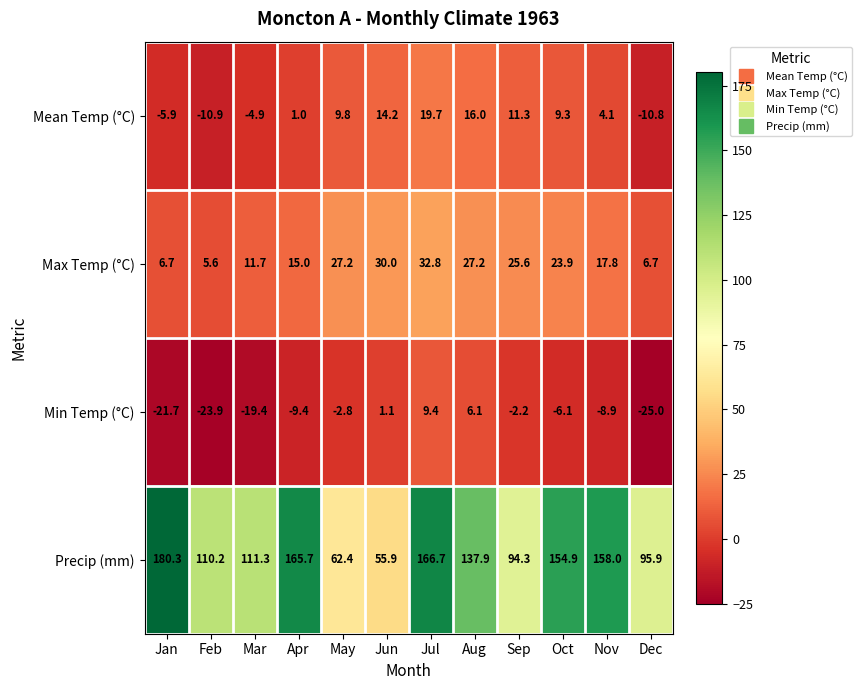

What is the average value of the Mean Temp (°C) series?

4.4